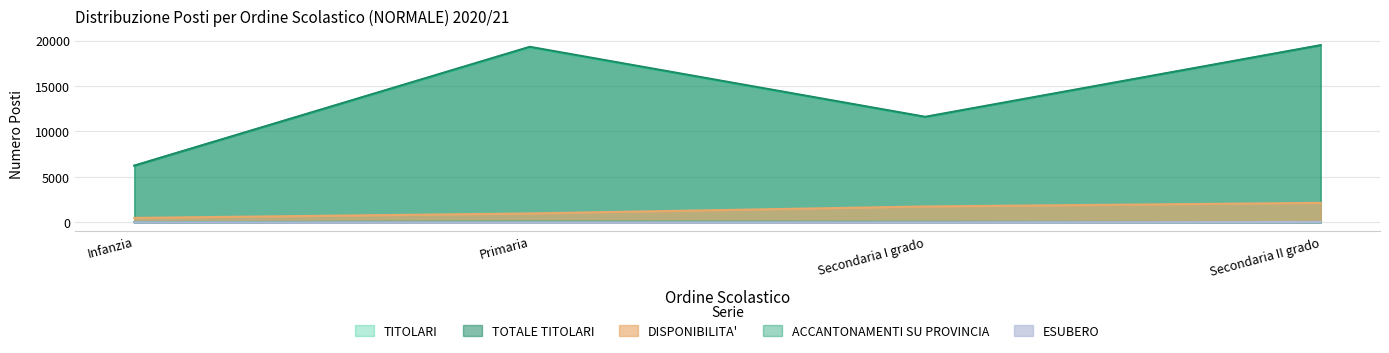

What is the difference between the maximum and minimum values in the TOTALE TITOLARI series?

13257